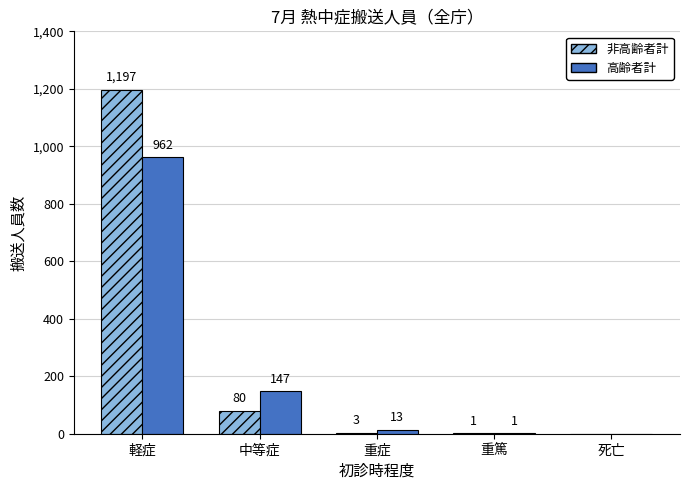

At which category does the chart reach its peak across all series?

軽症